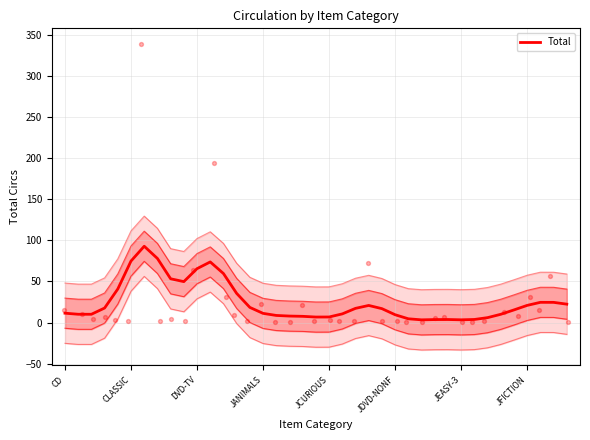

What is the ratio of the value at 15 to the value at 24?

0.7